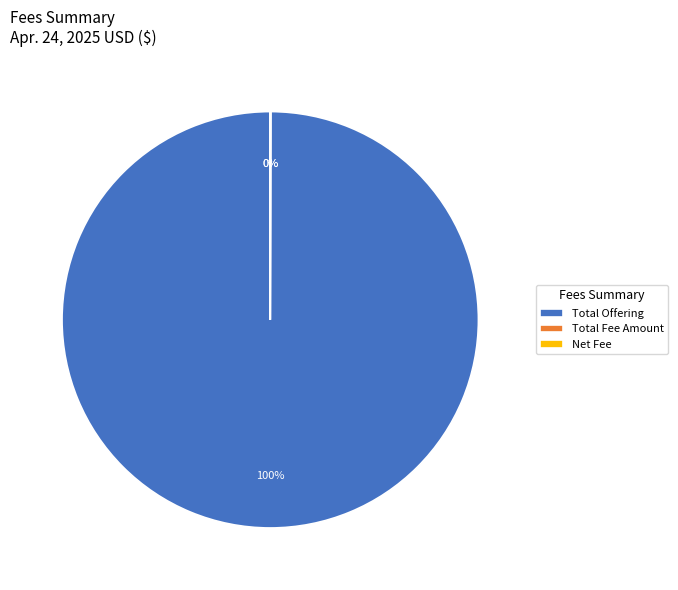

Which category accounts for the majority?

Total Offering